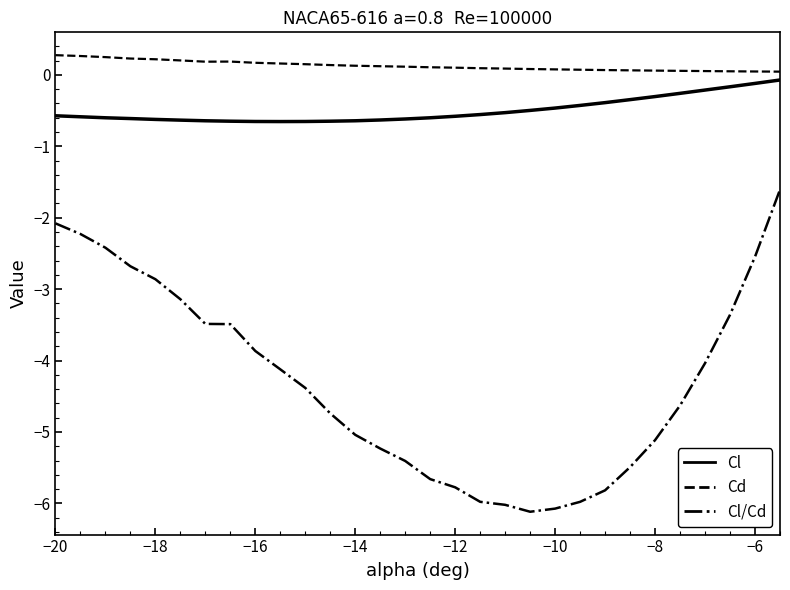

True or false: Cl and Cl/Cd intersect in this chart.

False